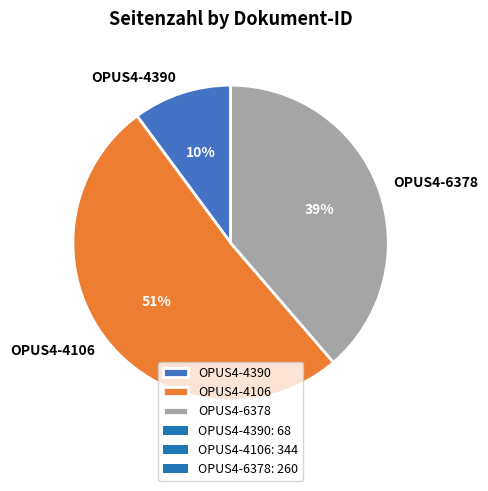

Between OPUS4-6378 and OPUS4-4390, which is larger?

OPUS4-6378